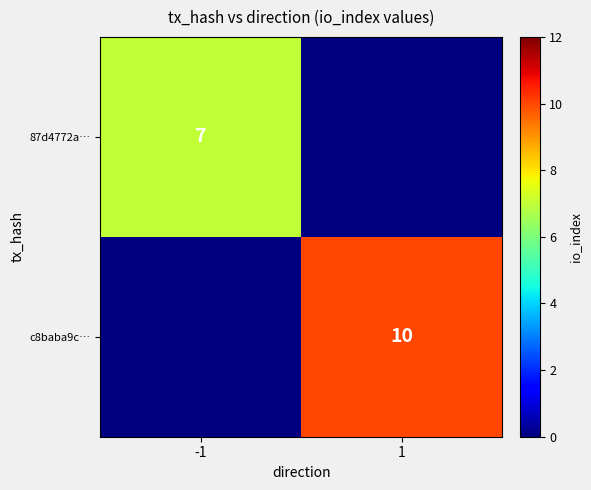

The value of c8baba9c… at 1 is 4. True or false?

False